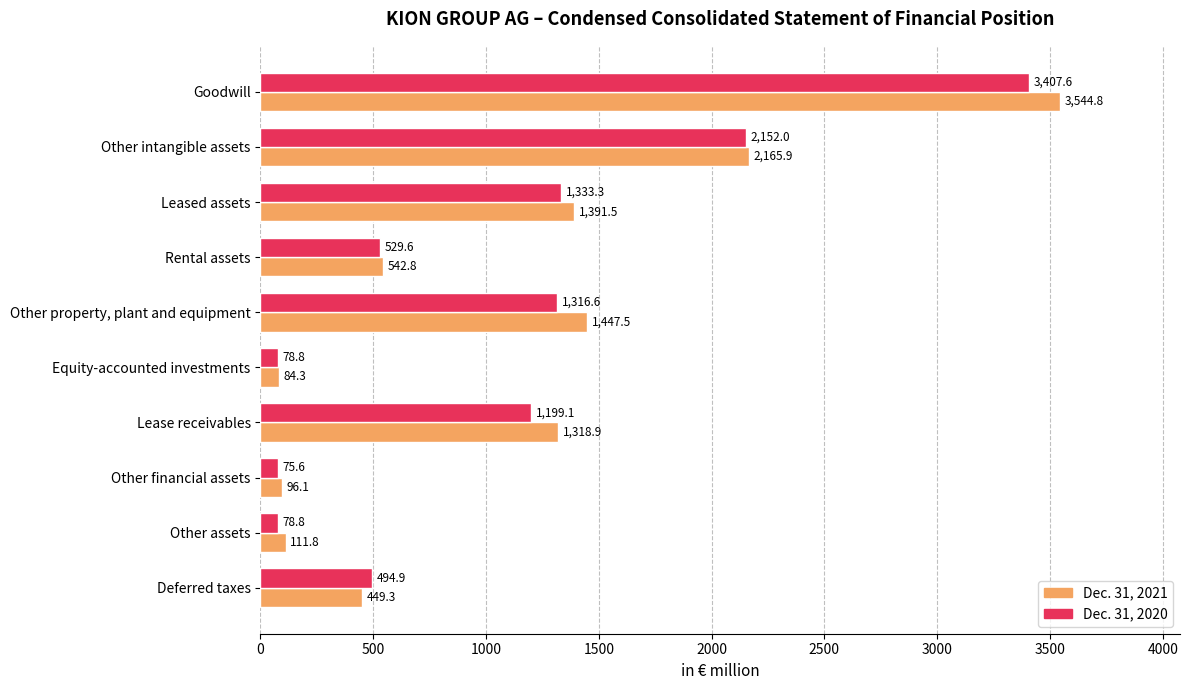

How many values in the Dec. 31, 2021 series are below 1318?

5